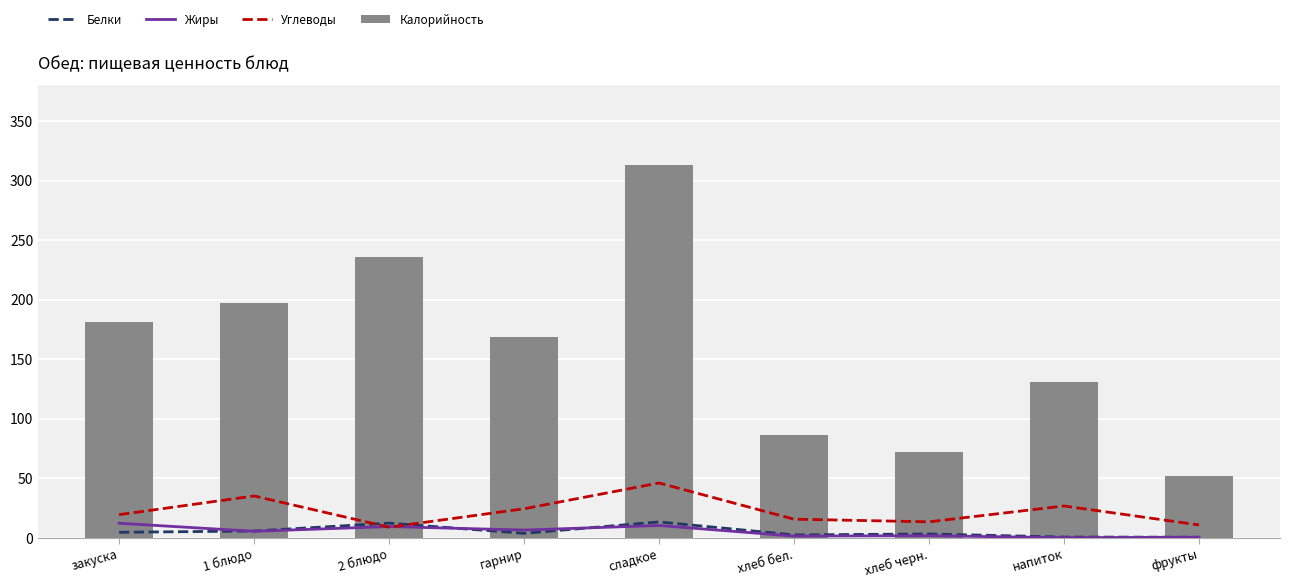

What is the smallest value displayed?

0.1